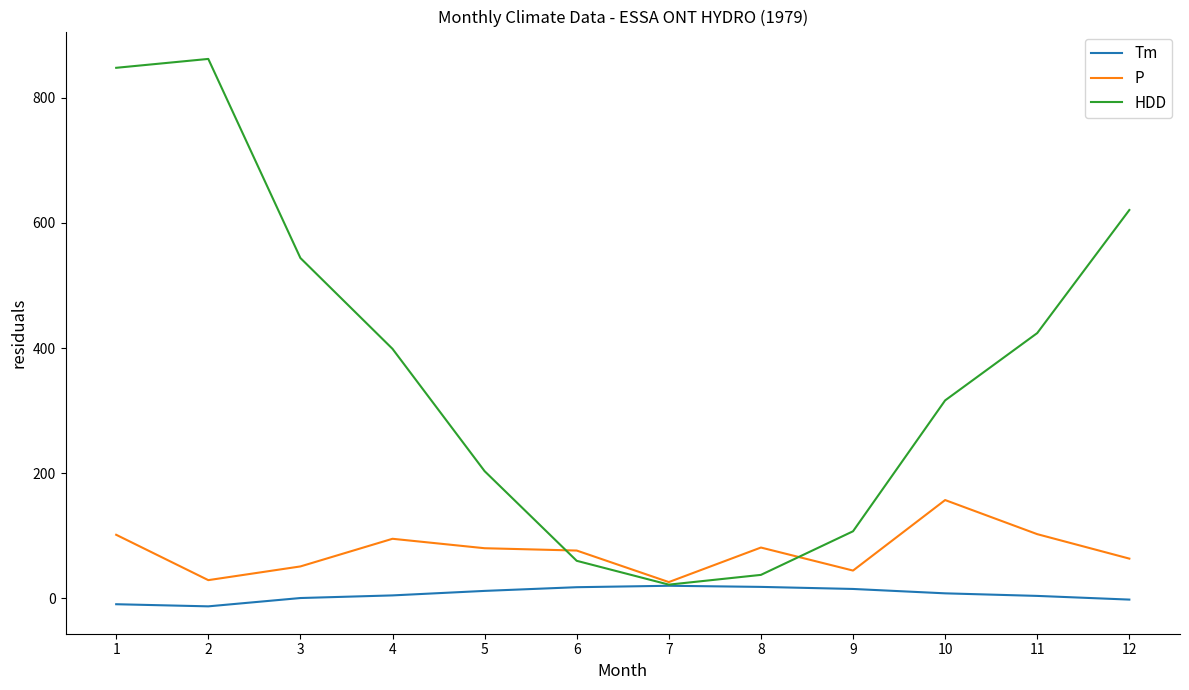

The value of P at 12 is 21.1. True or false?

False